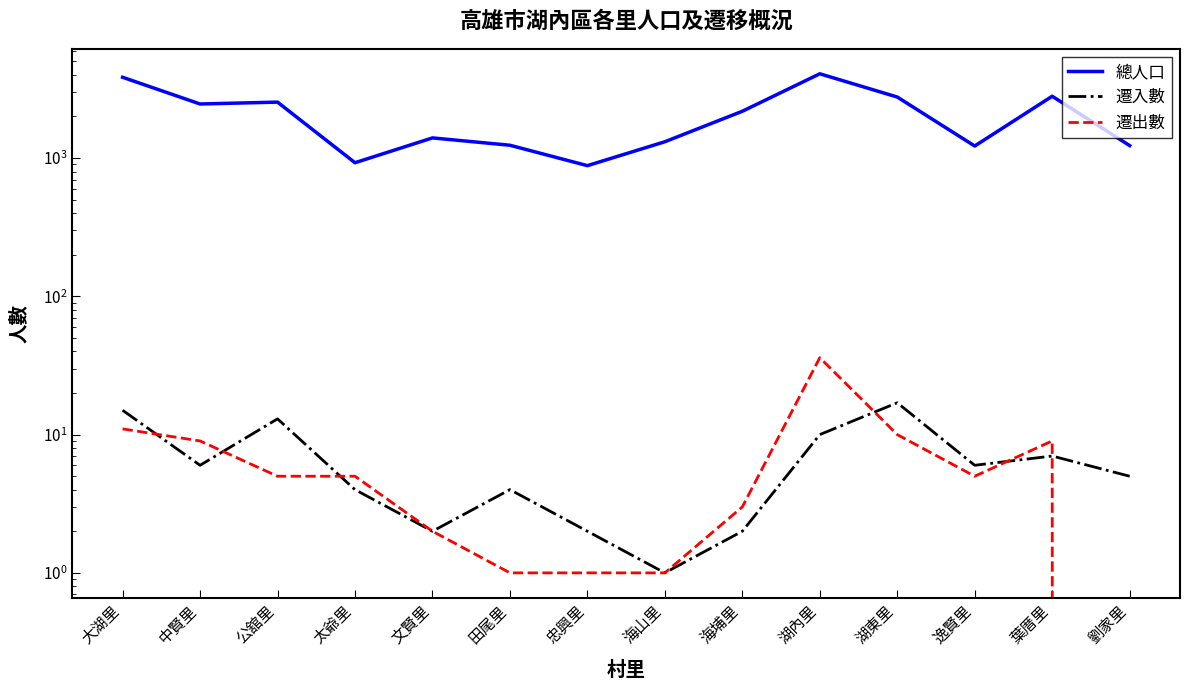

Where does the 總人口 series first go above 2182?

大湖里